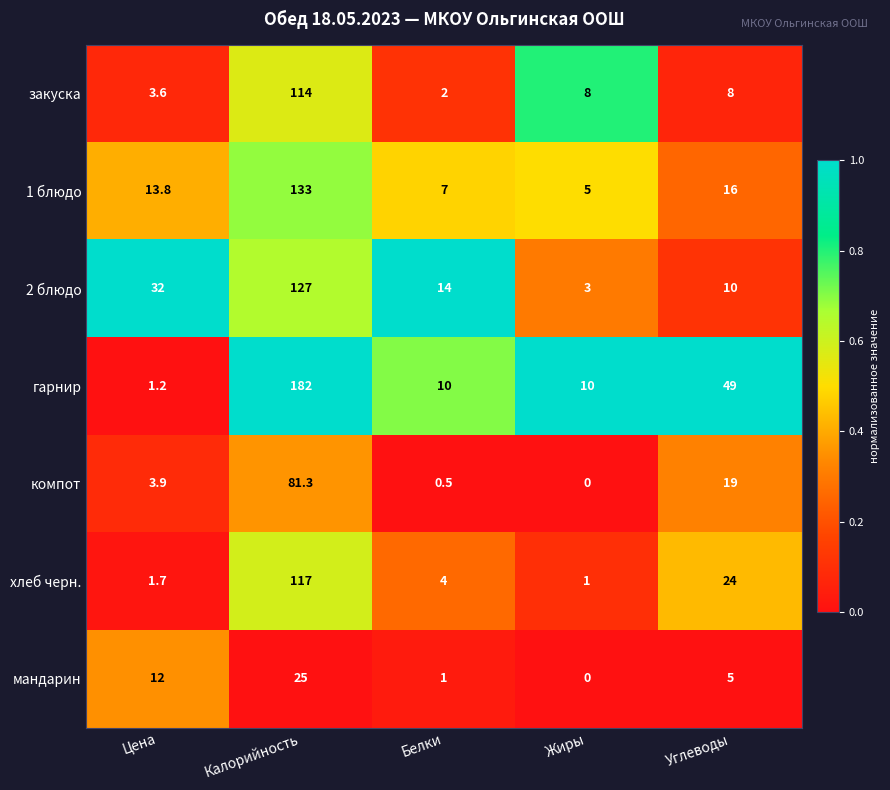

What is the maximum value shown in the chart?

182.0